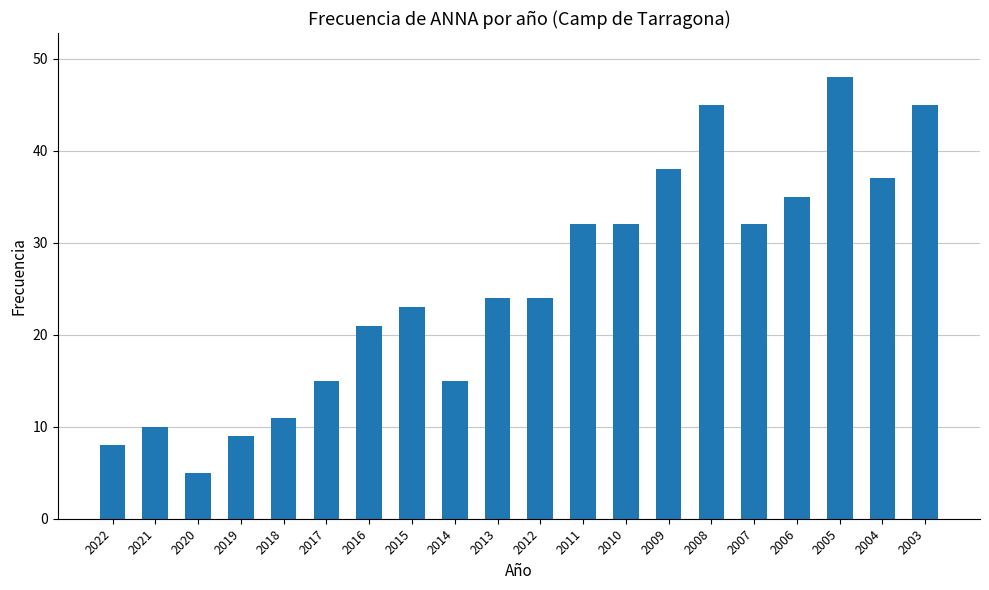

Which has a higher value, 2007 or 2017?

2007